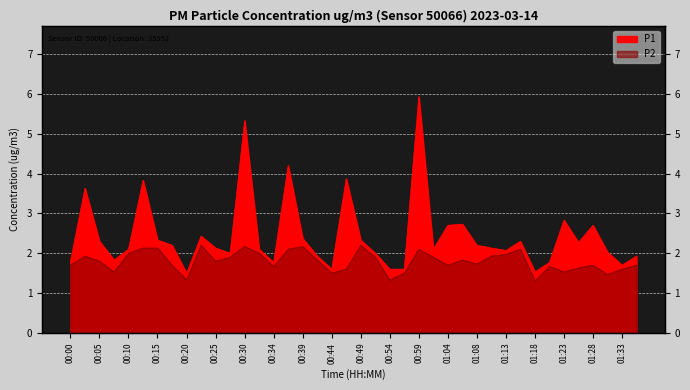

Which series changed the most between 00:44 and 01:01?

P1